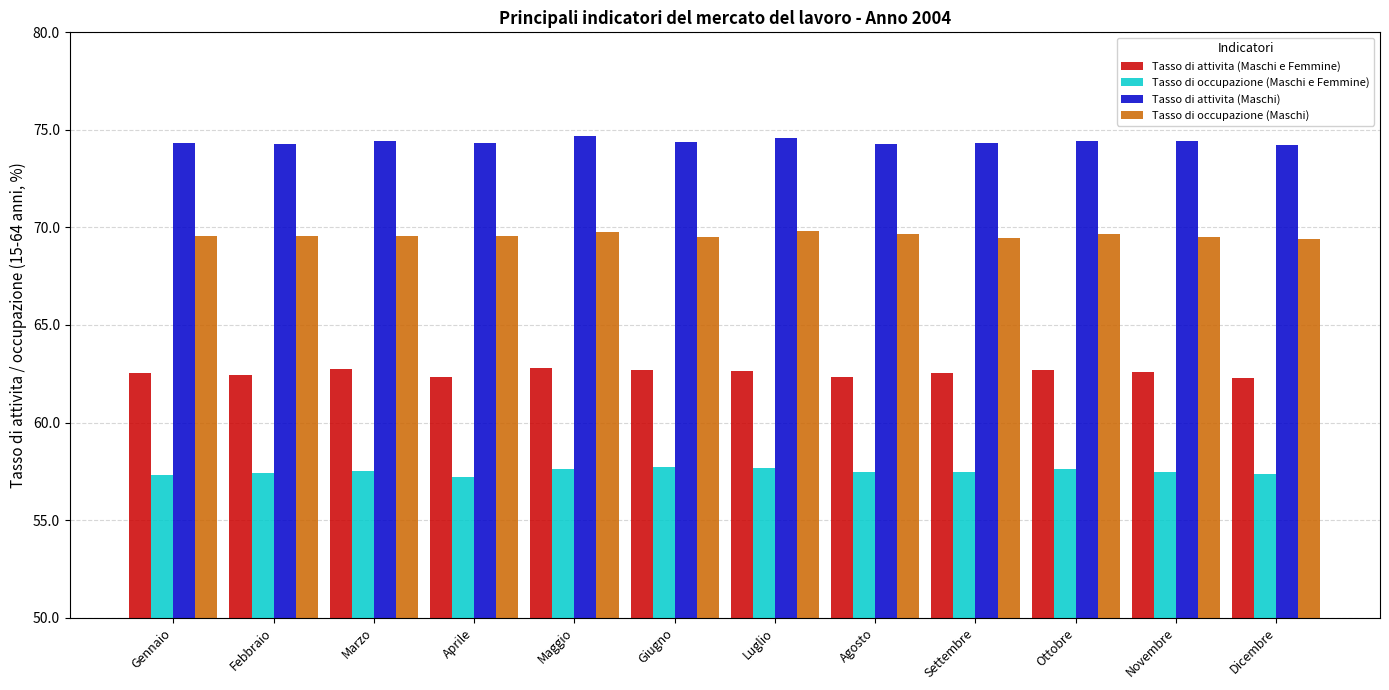

What are all the series names shown in the legend?

Tasso di attivita (Maschi e Femmine), Tasso di occupazione (Maschi e Femmine), Tasso di attivita (Maschi), Tasso di occupazione (Maschi)